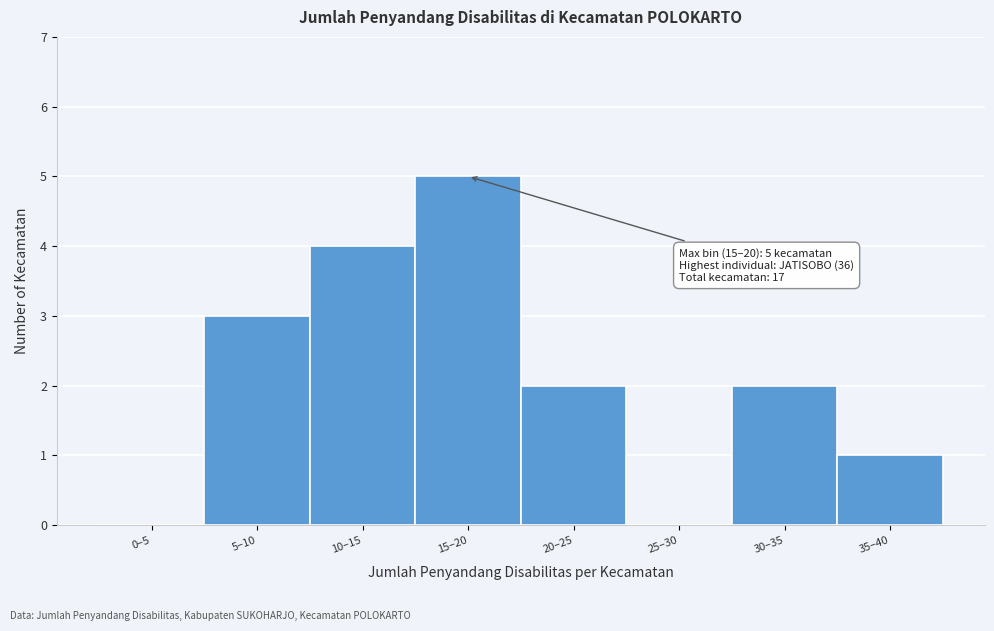

Reading right to left, list all the values displayed in this chart.

35–40=1	30–35=2	25–30=0	20–25=2	15–20=5	10–15=4	5–10=3	0–5=0